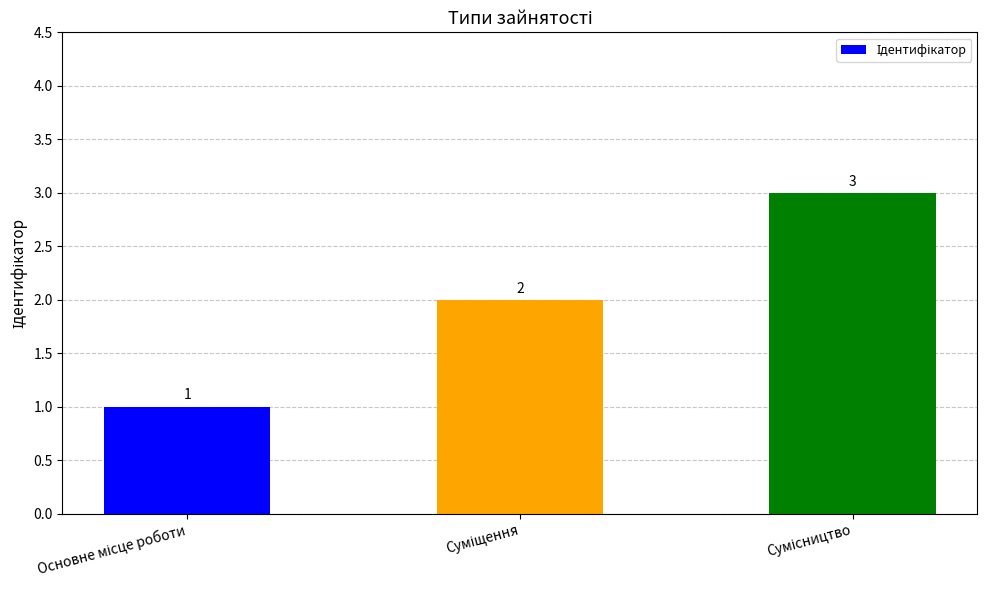

Count the values in the range 1 to 3.

3